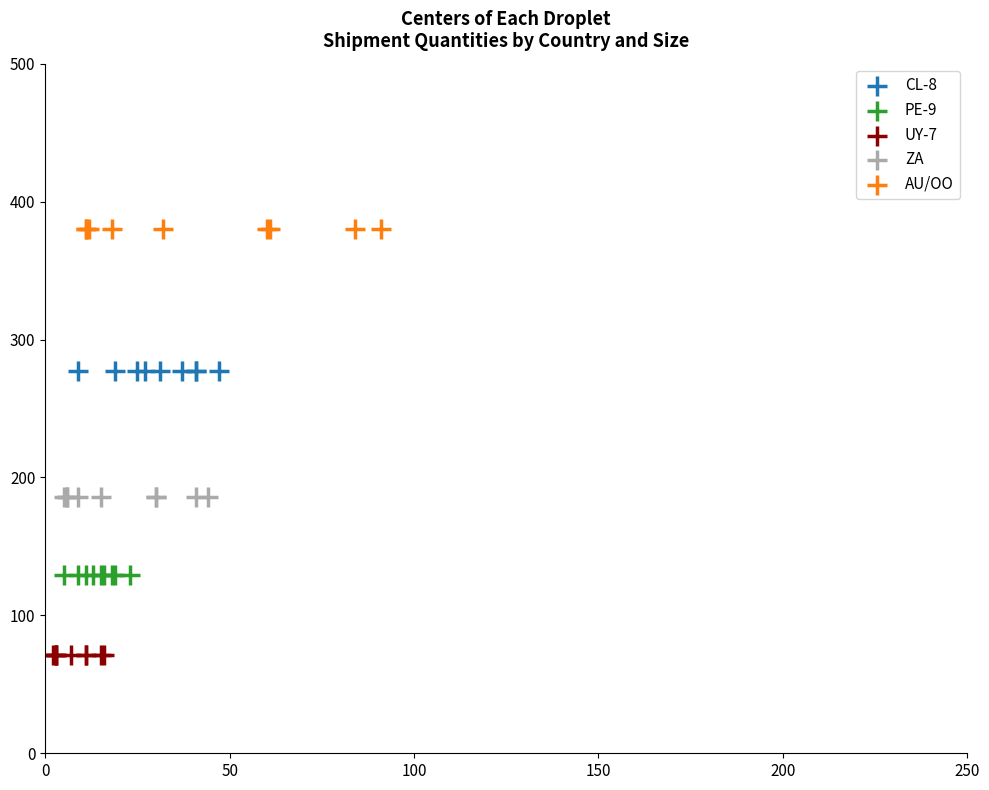

Which series reaches the minimum Y coordinate?

UY-7